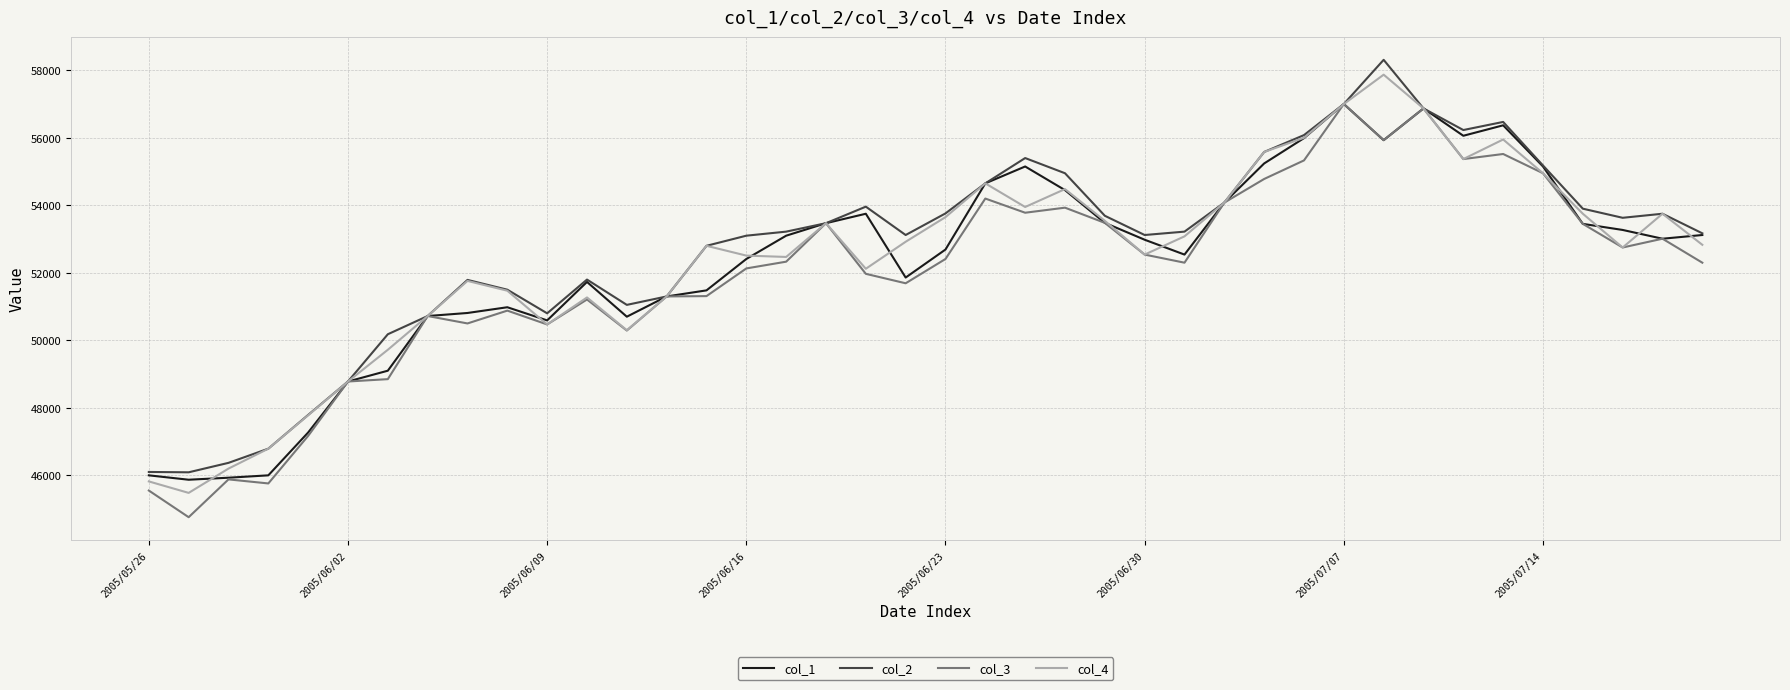

What is the minimum value for col_3?

44760